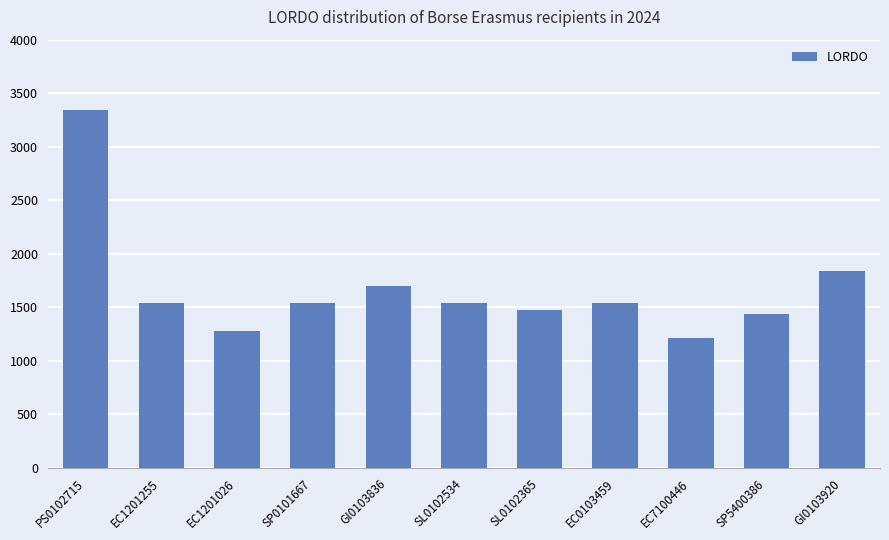

What is the greatest value displayed?

3340